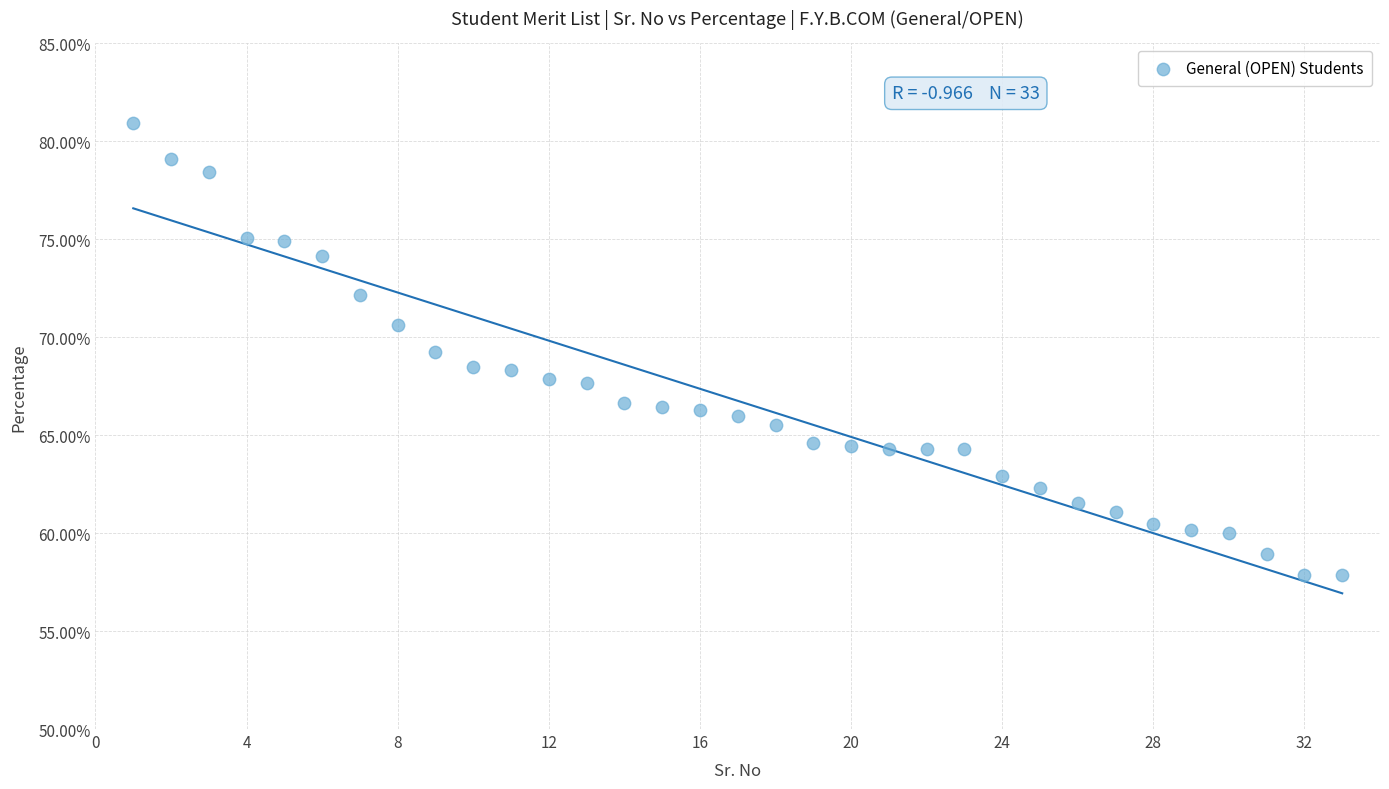

What is the range of X values (max minus min)?

32.0